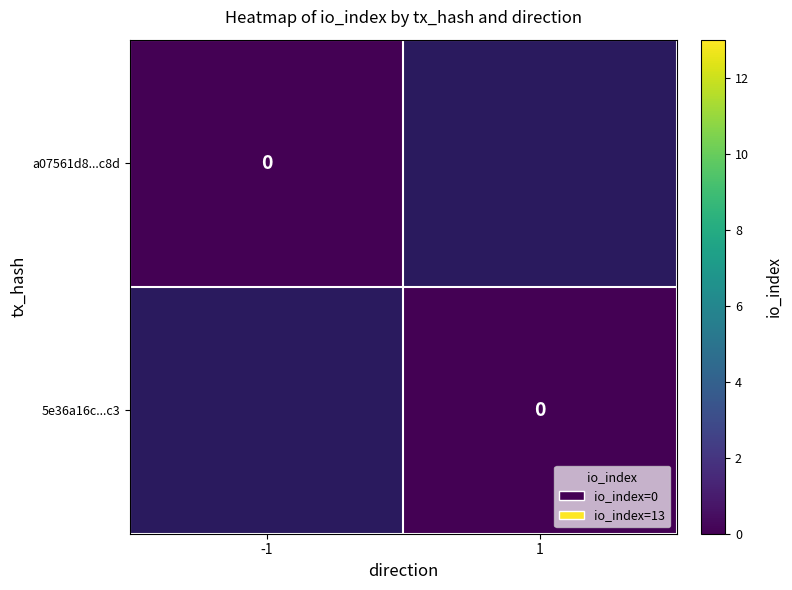

At io_index, list the series in order from smallest to largest.

a07561d8253337a50f43425d339164b37020c8d, 5e36a16c6f39f9d497272ebca3df303e2b1e1c3